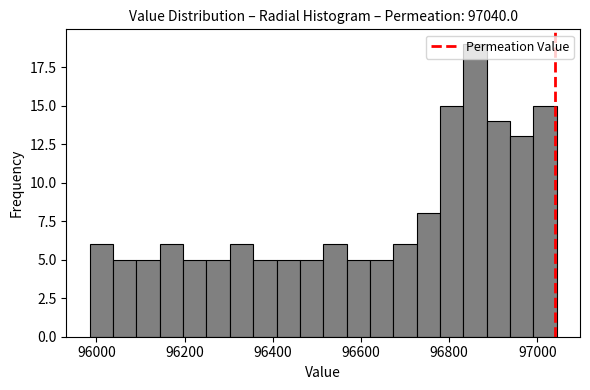

Around what value on the x-axis is the tallest bar? Give the approximate position of its centre, as read against the axis.

96860